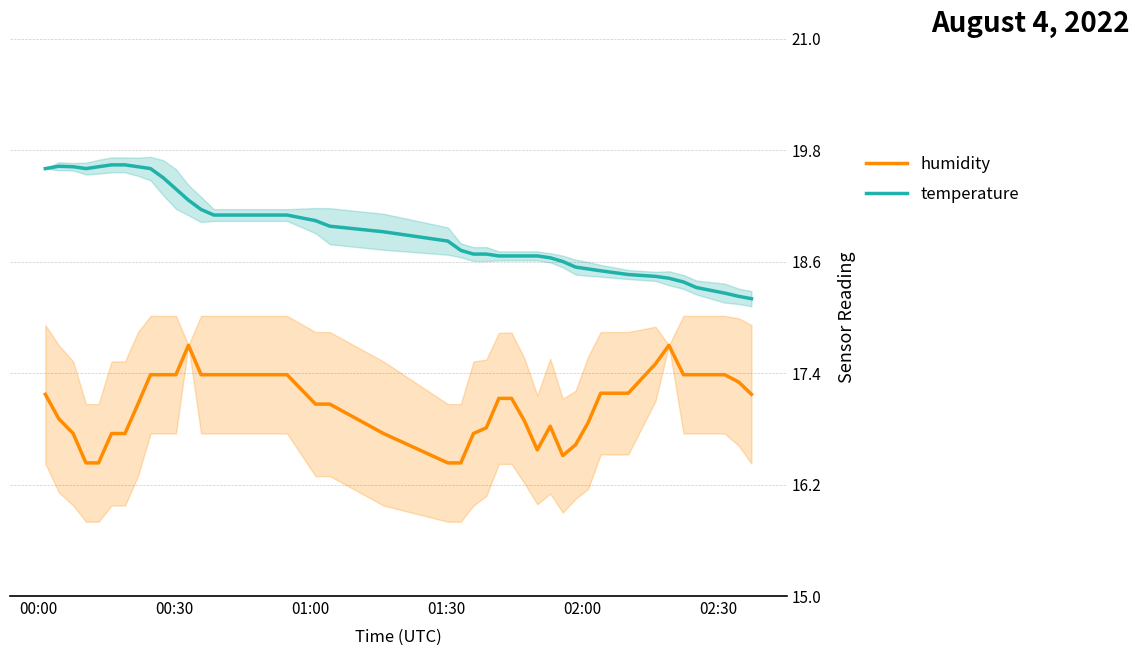

True or false: humidity and temperature cross at least once.

False